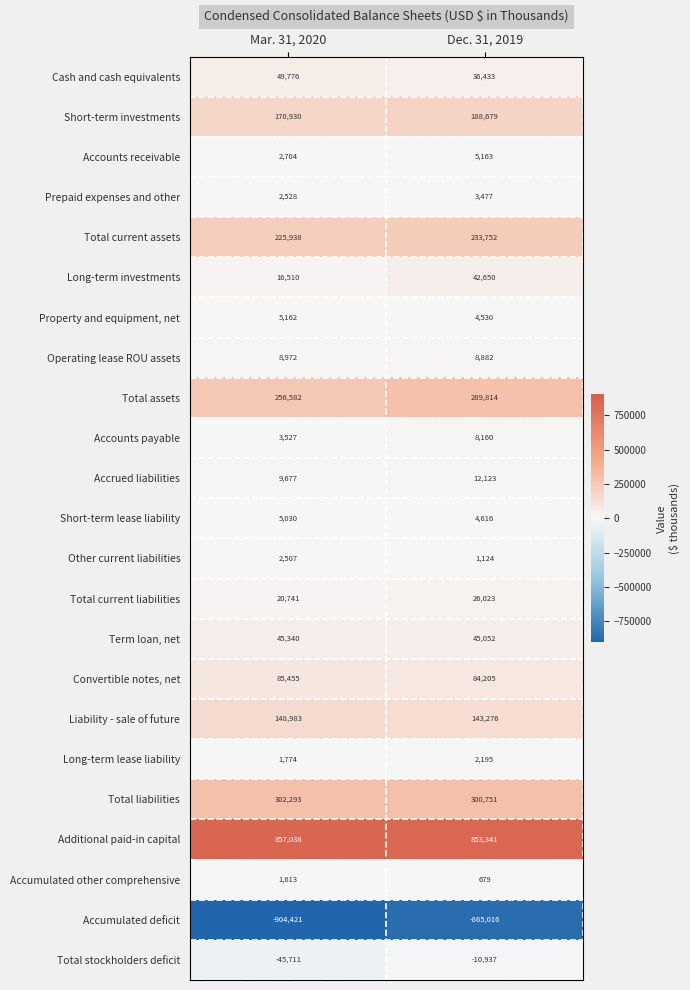

Count the number of categories in the chart.

2